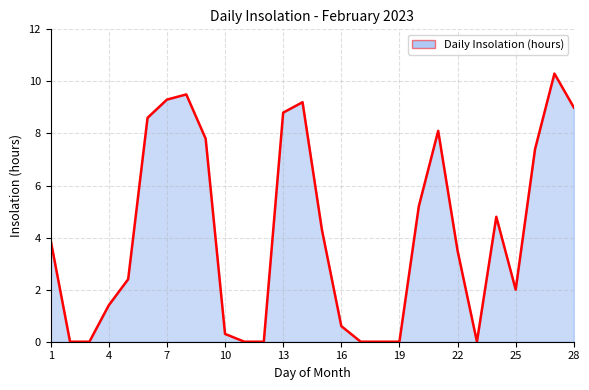

Reading left to right, list all the values displayed in this chart.

3.9	0.0	0.0	1.4	2.4	8.6	9.3	9.5	7.8	0.3	0.0	0.0	8.8	9.2	4.3	0.6	0.0	0.0	0.0	5.2	8.1	3.5	0.0	4.8	2.0	7.4	10.3	9.0